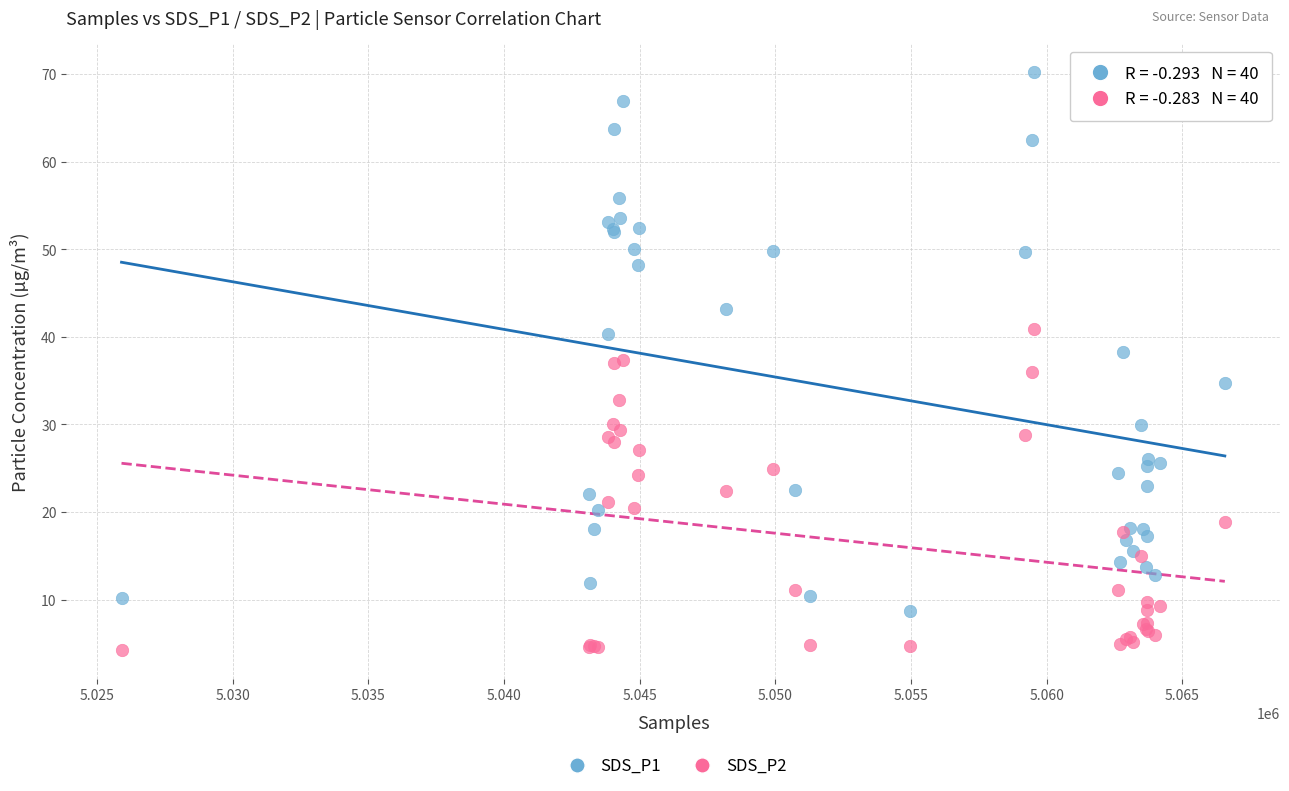

What is the X range (max minus min) for the scatter plot?

40657.0